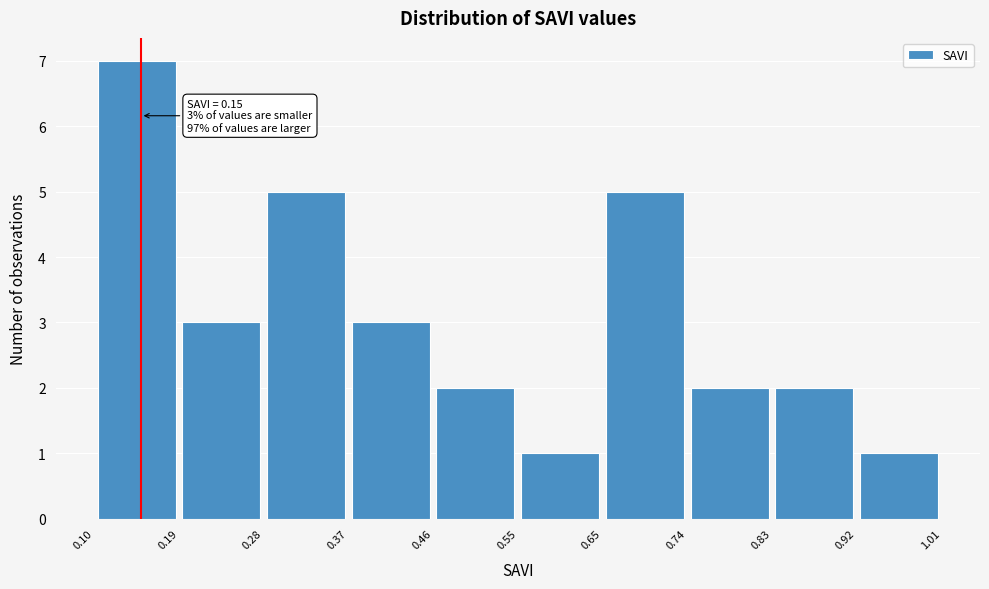

Which range on the x-axis has the tallest bar?

0.10 to 0.19